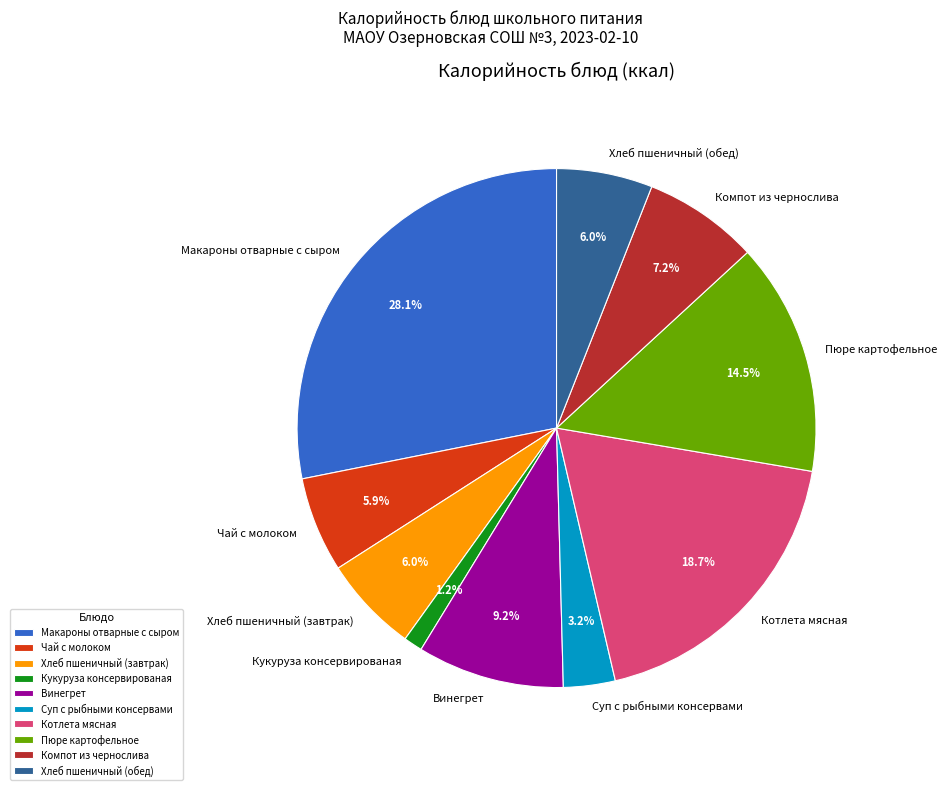

To the nearest percent, what is the combined percentage of Котлета мясная and Компот из чернослива?

26%